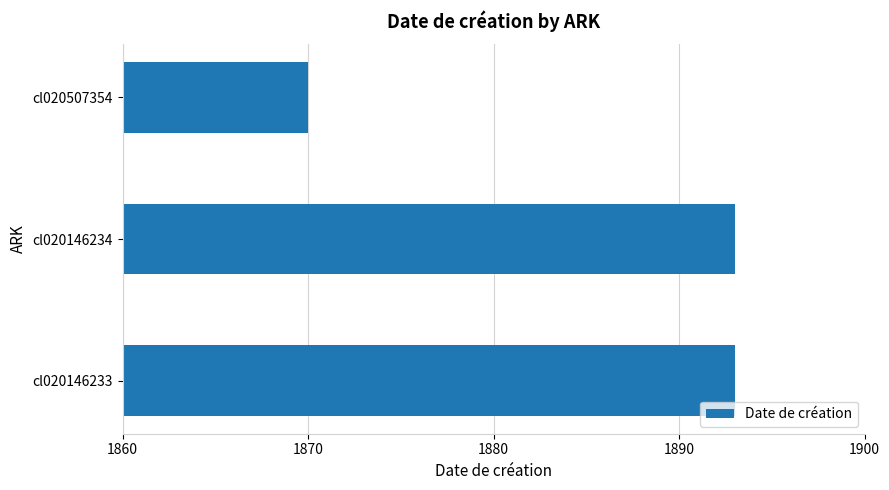

How many distinct data groups are displayed?

1